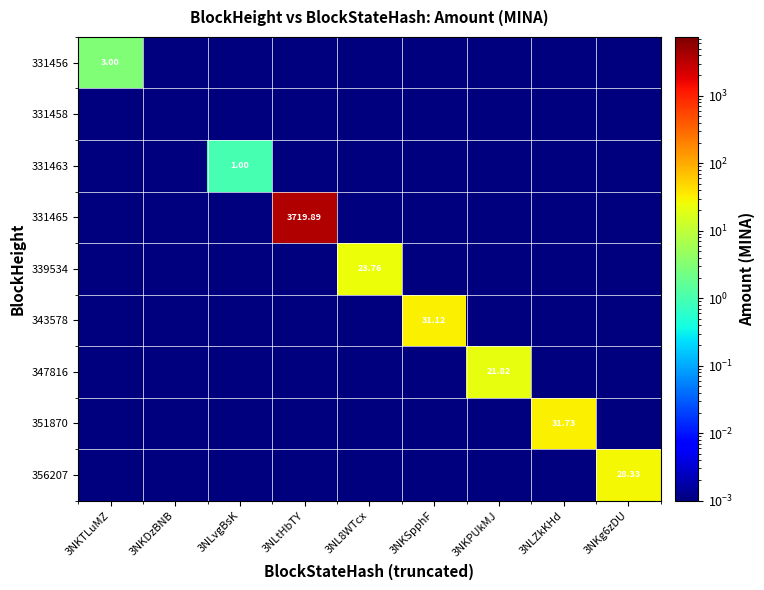

Between 3NLZkKHd and 3NLvgBsK, which is larger?

3NLZkKHd